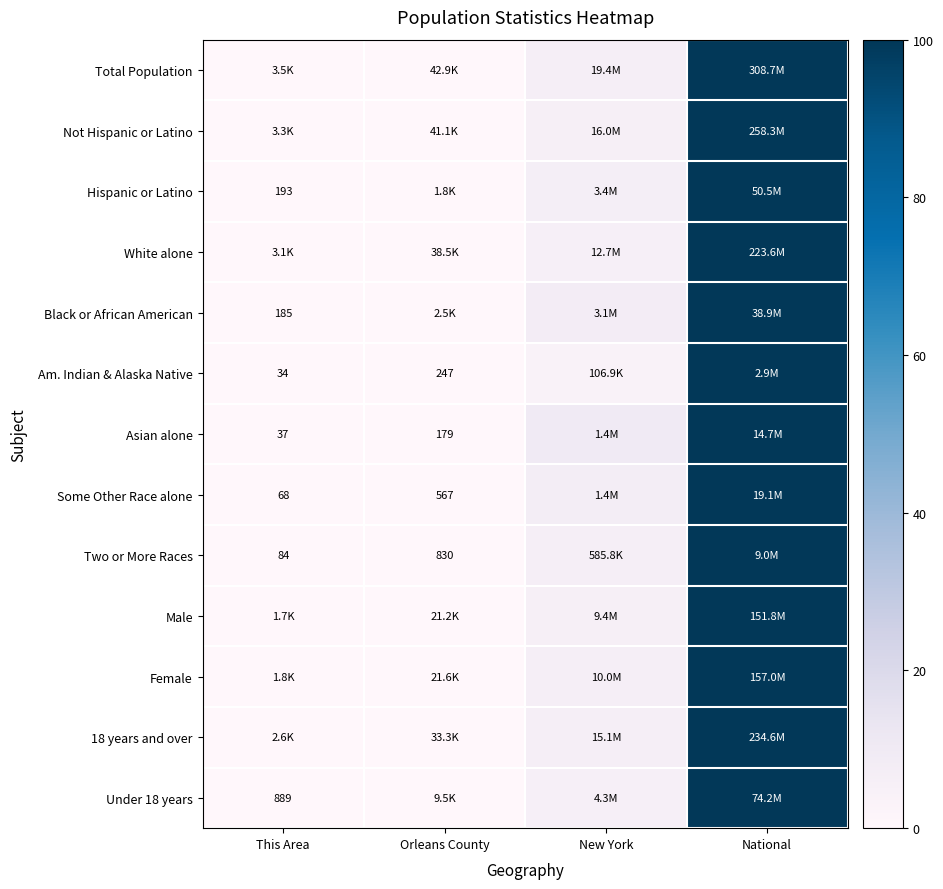

At which category is the sum across all series the highest?

National